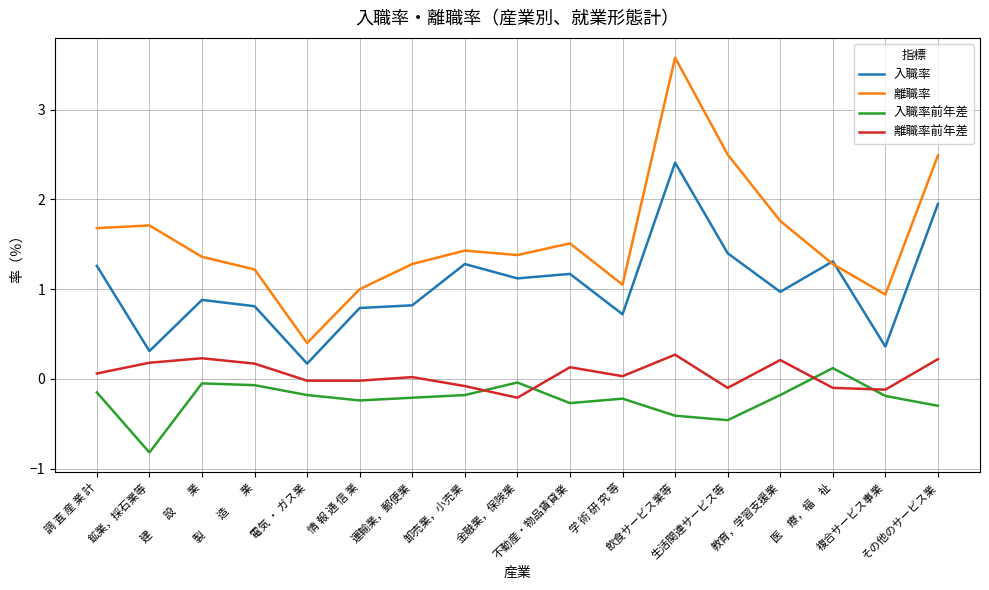

Rank the series by their maximum value, from highest to lowest.

離職率, 入職率, 離職率前年差, 入職率前年差